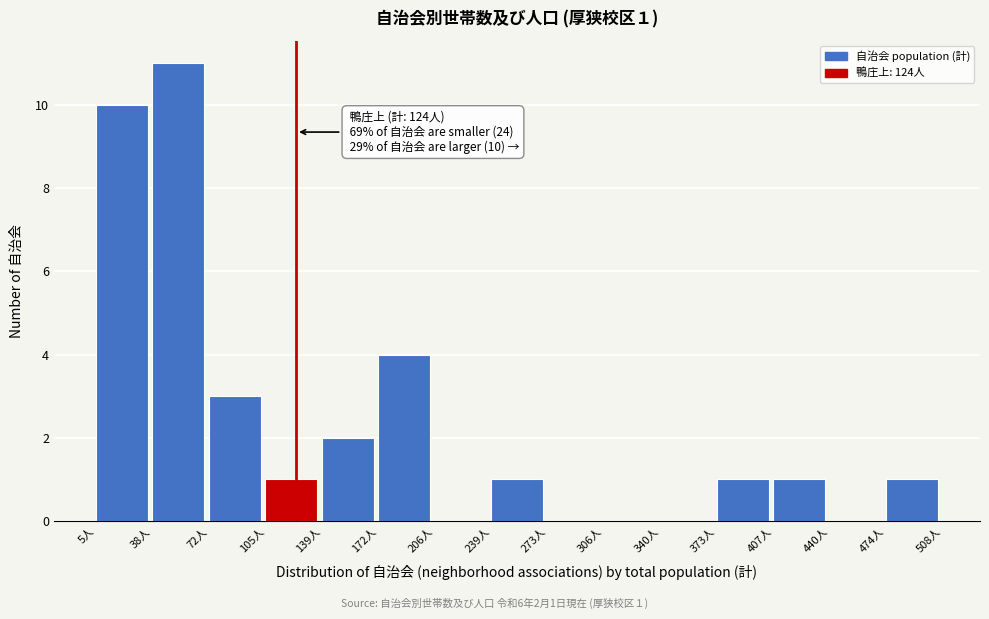

Over which range of the x-axis is the bar tallest?

40 to 70